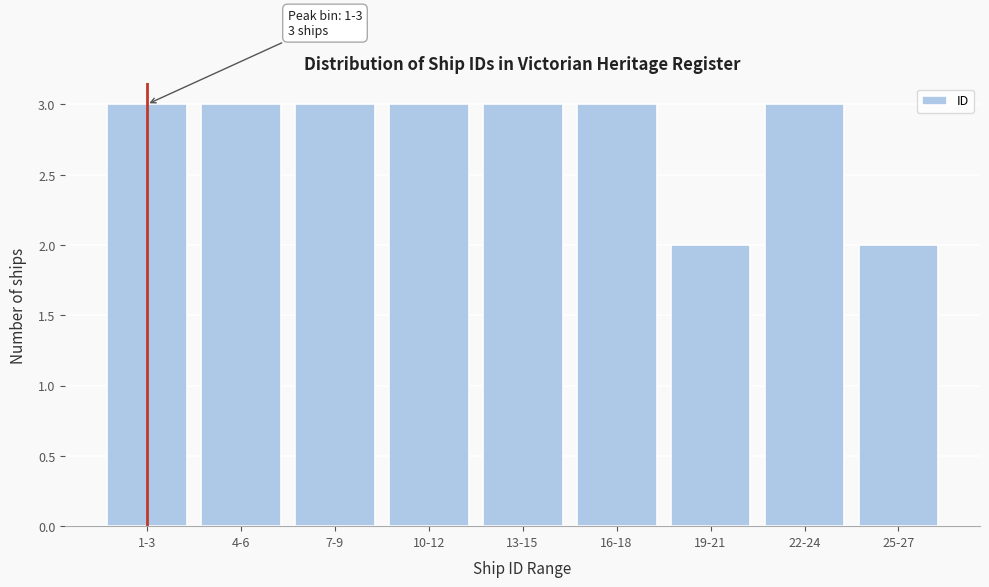

Reading left to right, transcribe all the data shown in this chart.

1-3=3	4-6=3	7-9=3	10-12=3	13-15=3	16-18=3	19-21=2	22-24=3	25-27=2